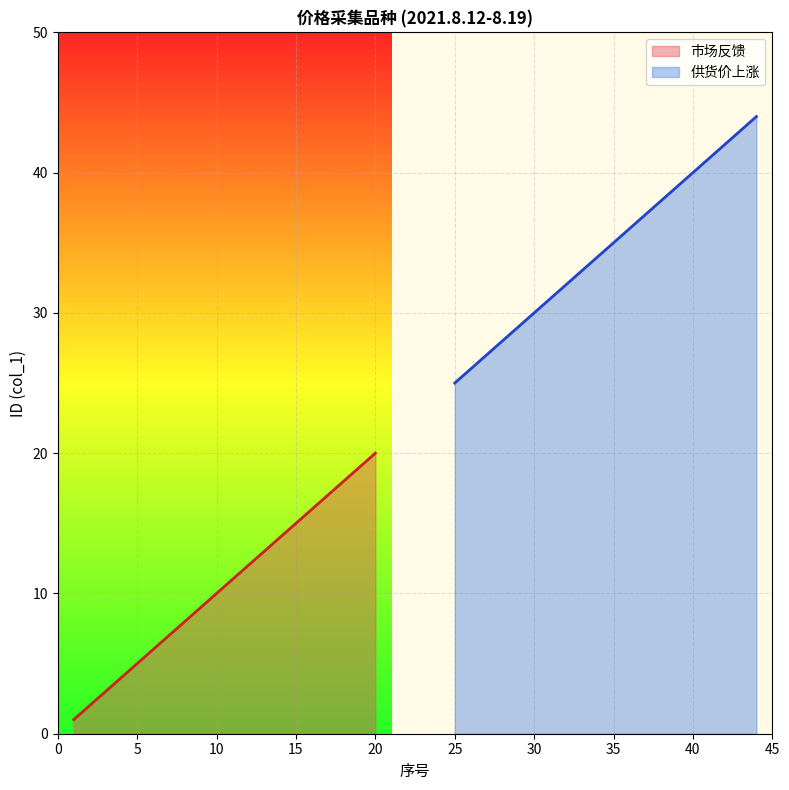

How many data points in 市场反馈 are less than 11?

10